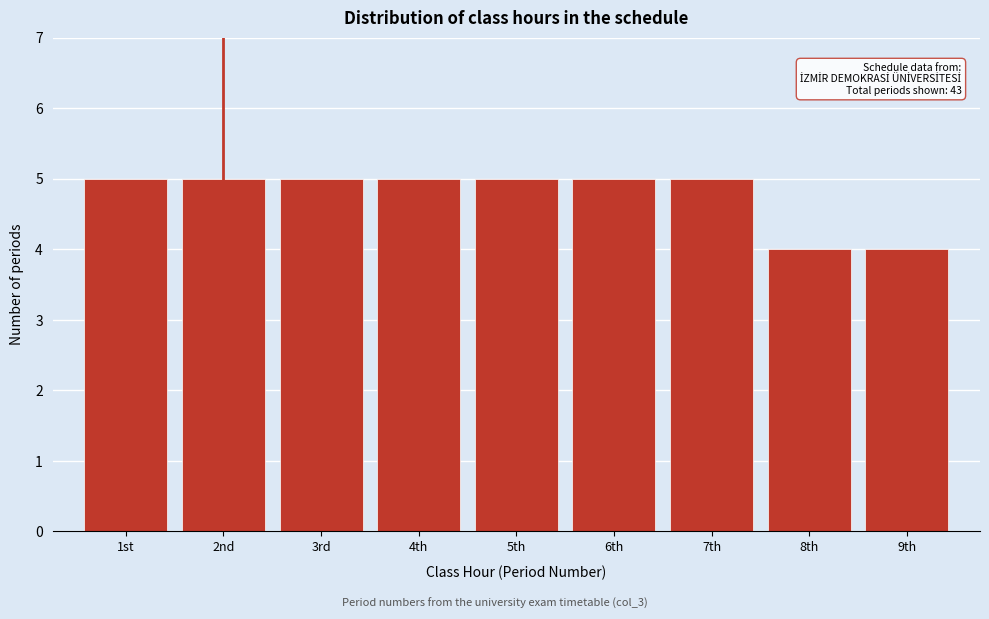

Reading left to right, transcribe all the data shown in this chart.

1st=5	2nd=5	3rd=5	4th=5	5th=5	6th=5	7th=5	8th=4	9th=4